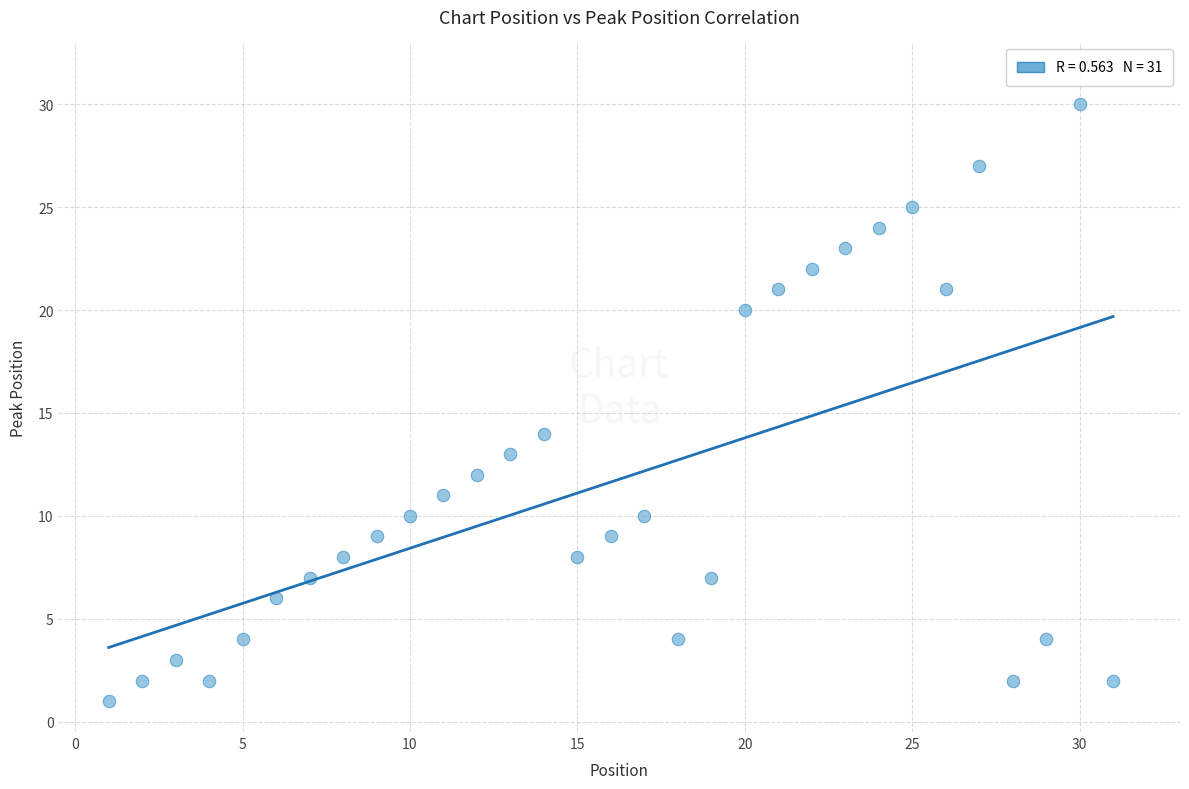

What Y value in the scatter plot is closest to 15?

14